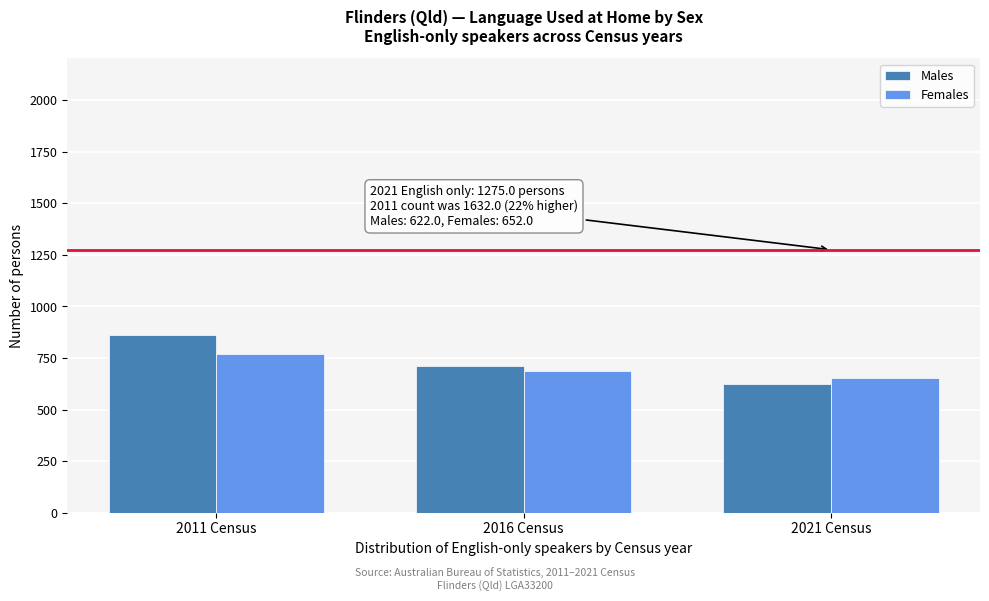

Reading left to right, extract all data points from this chart.

Males: 2011 Census=863	2016 Census=713	2021 Census=622
Females: 2011 Census=769	2016 Census=685	2021 Census=652